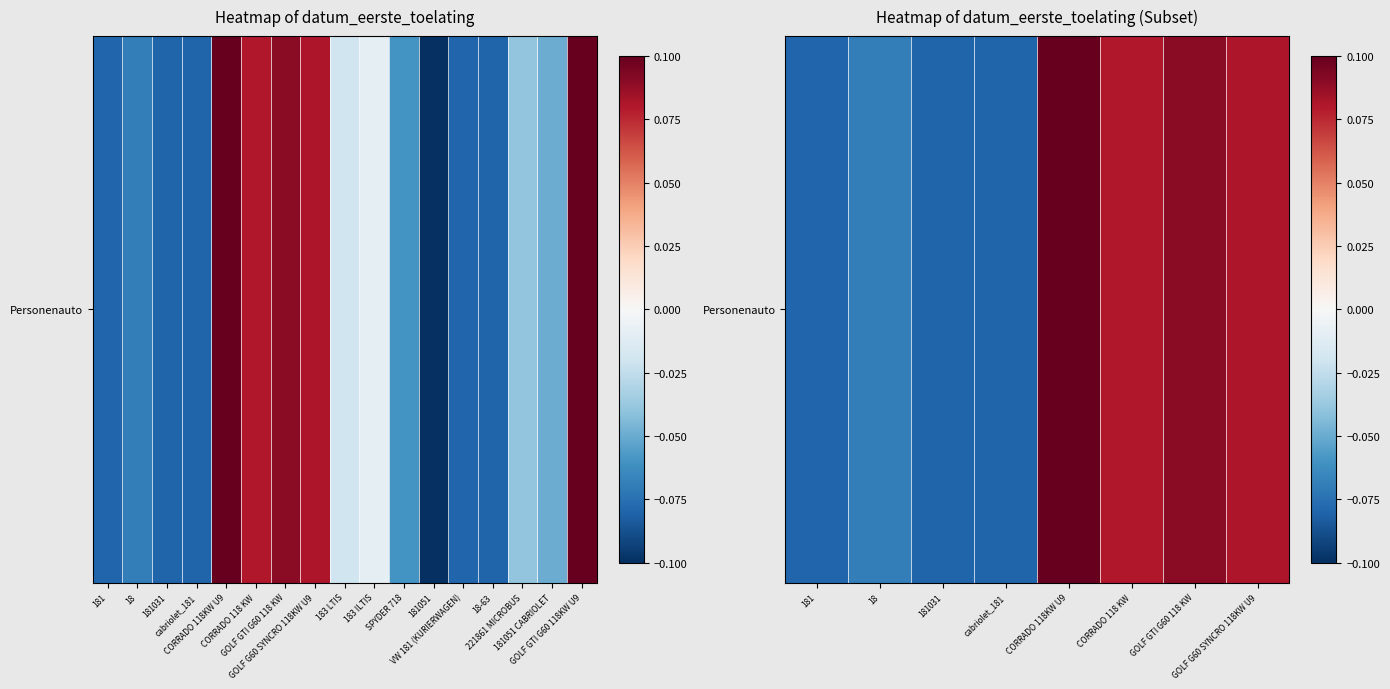

Reading right to left, transcribe all the data shown in this chart.

0.1	0.1	0.1	0.1	-0.1	-0.1	-0.1	-0.1